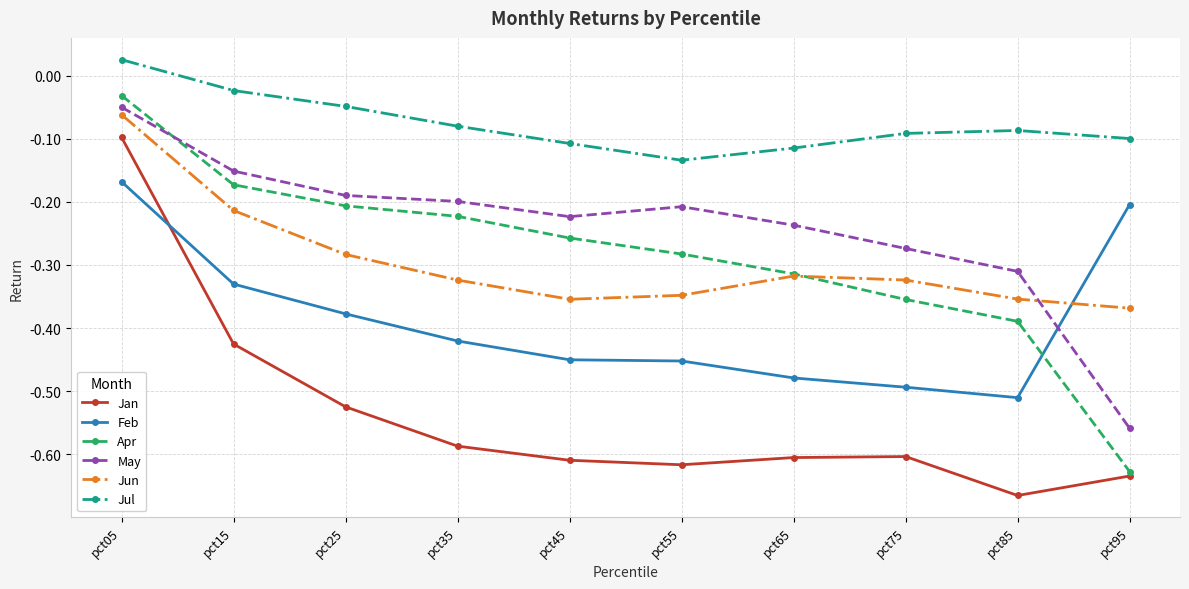

Is the value of Apr at pct25 greater than the value of Feb at pct65?

Yes